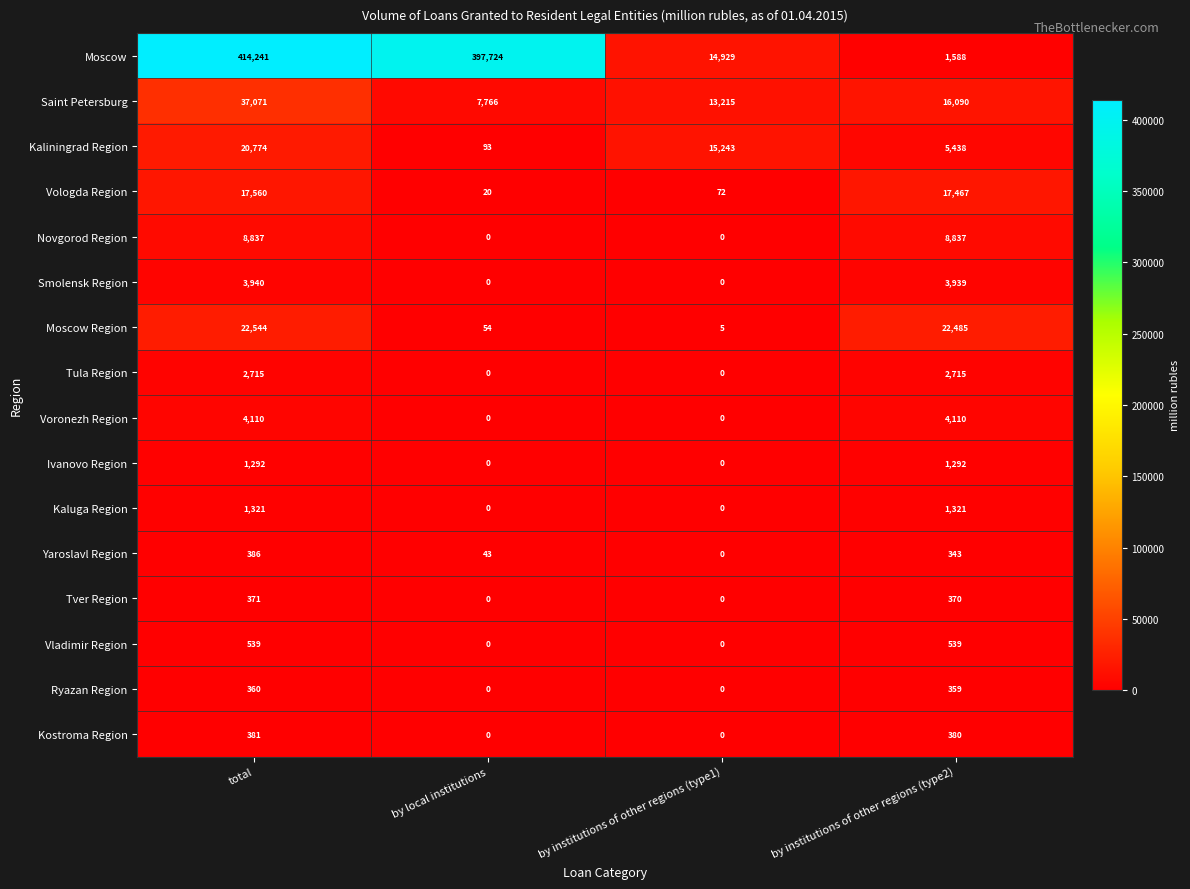

What is the spread (max minus min) of values at by institutions of other regions (type1)?

15243